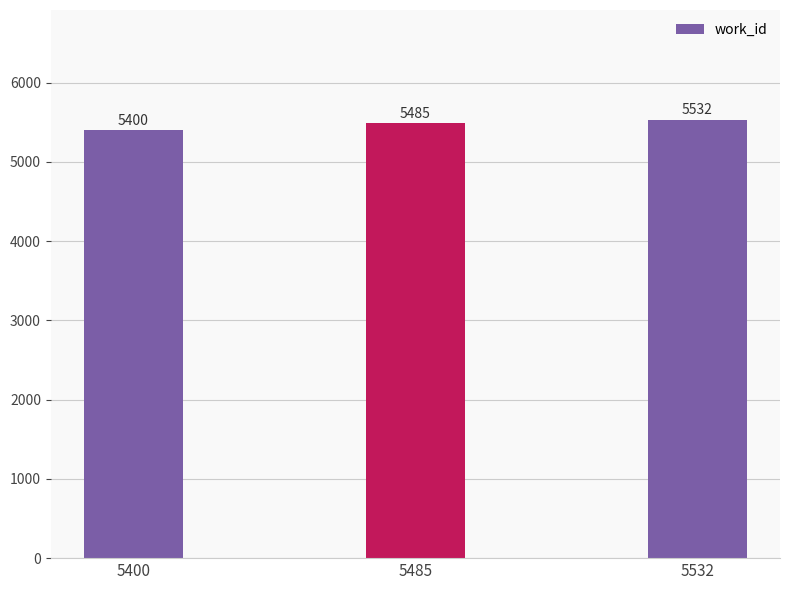

Rank the categories by value from highest to lowest.

5532, 5485, 5400